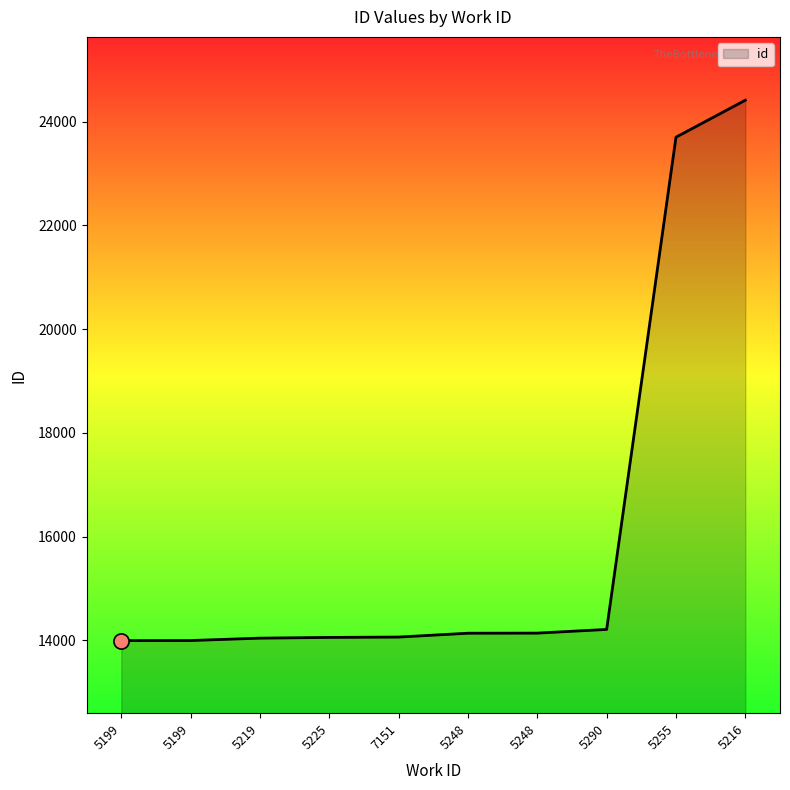

Does the chart have visible grid lines?

No